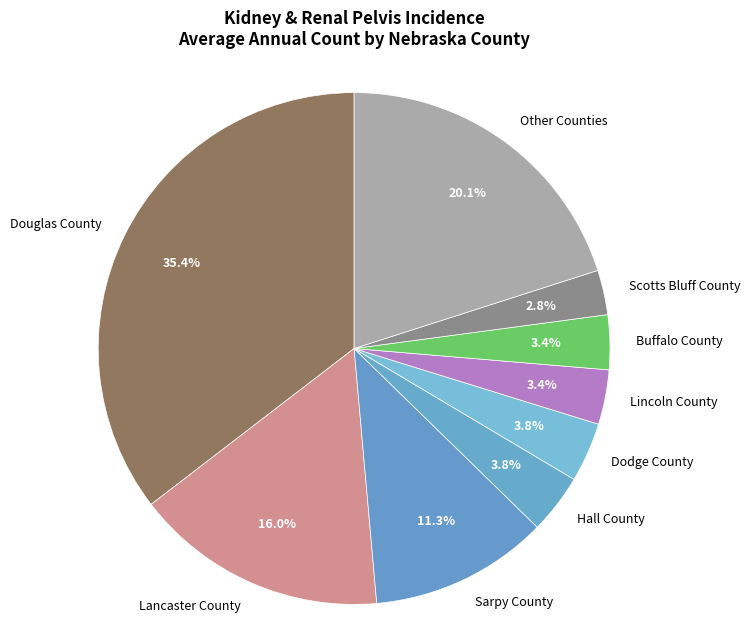

Does Douglas County account for over 50% of the chart?

No